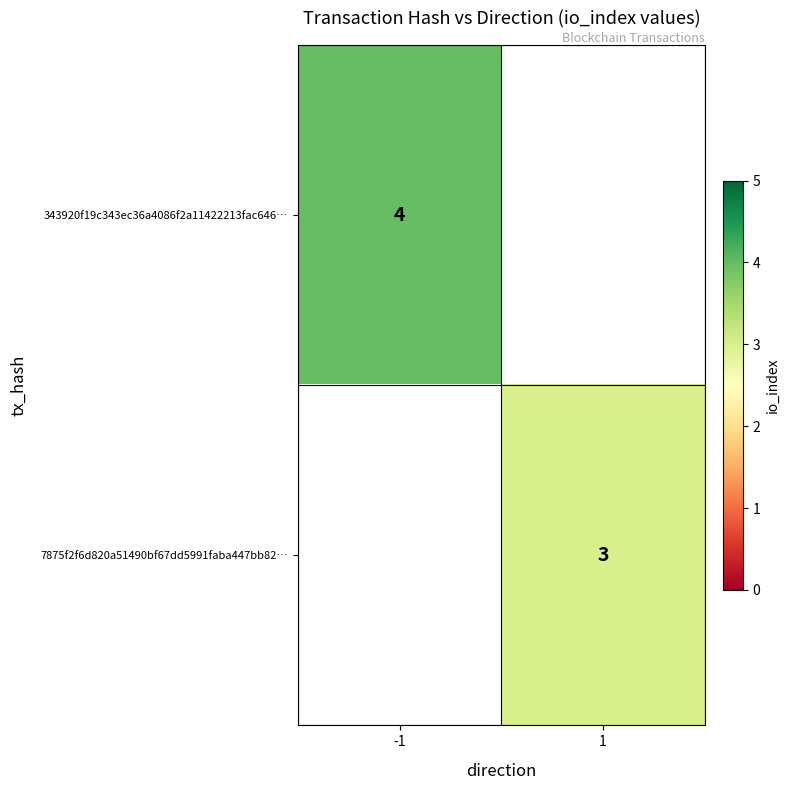

The value of 7875f2f6d820a51490bf67dd5991faba447bb82… at 1 is 3. True or false?

True